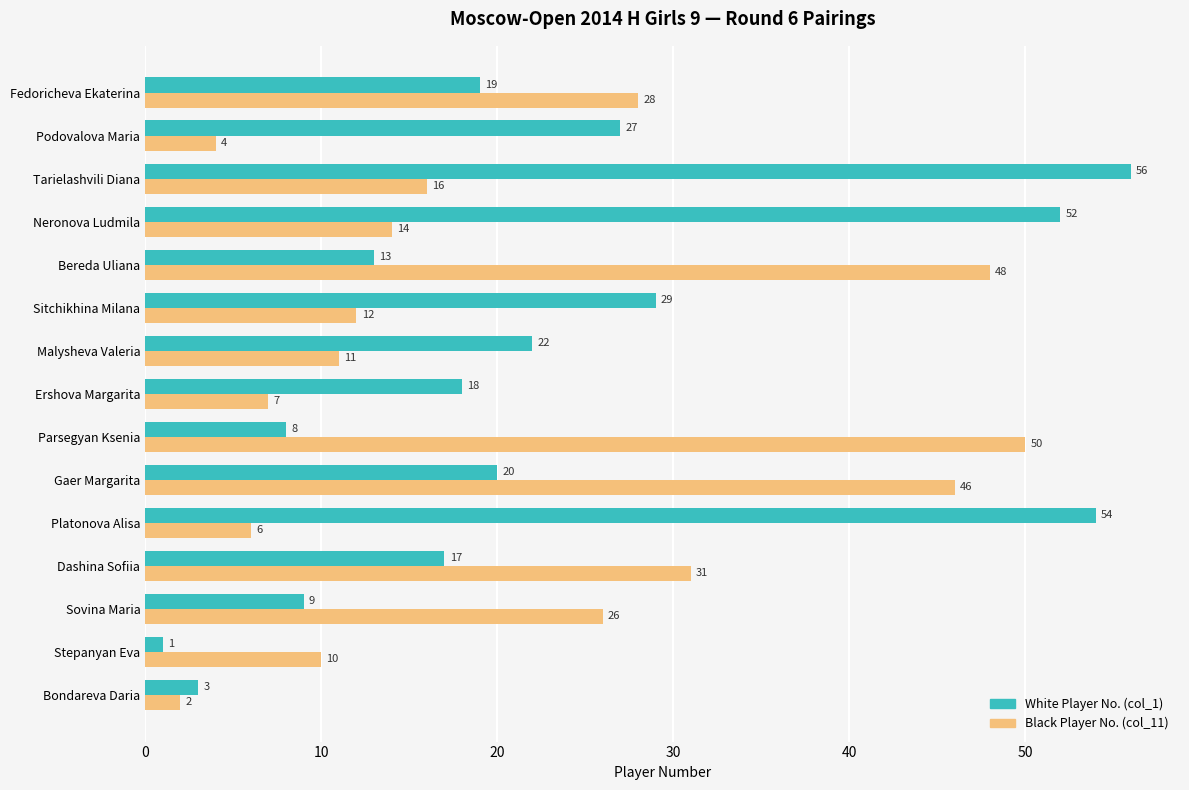

Is it true that White Player No. (col_1) equals 1 at Stepanyan Eva?

True